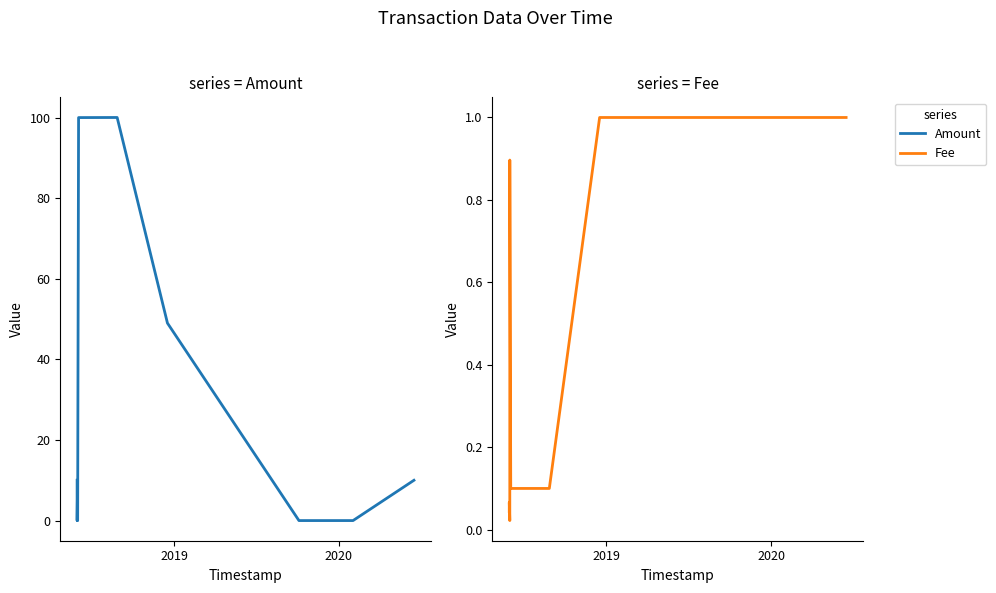

Does the chart have visible grid lines?

No